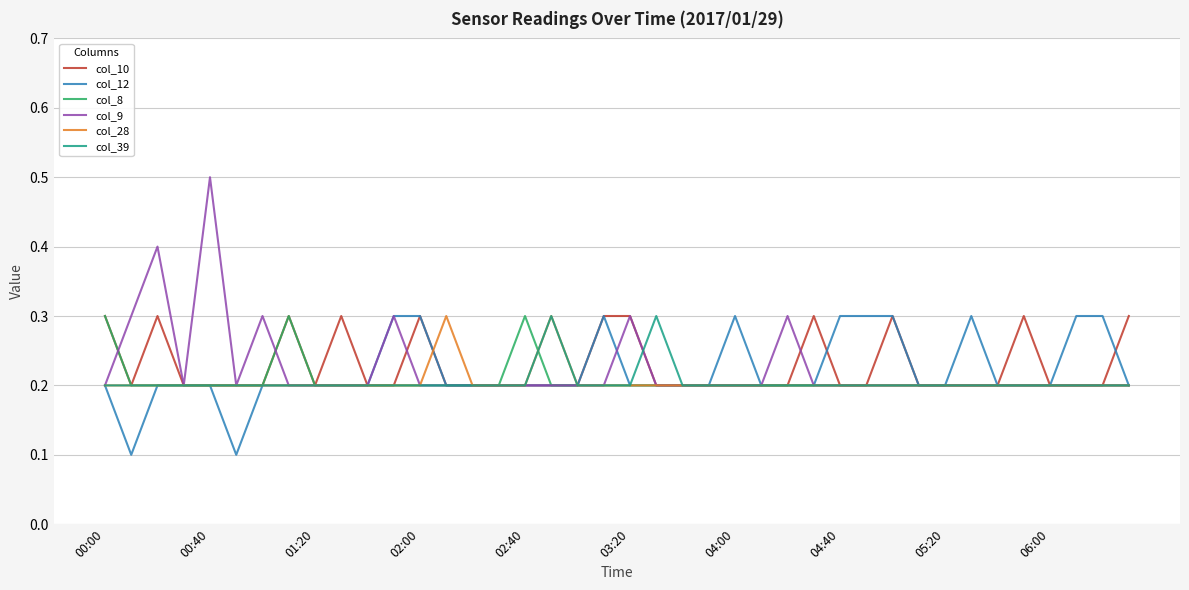

Does the chart have visible grid lines?

Yes